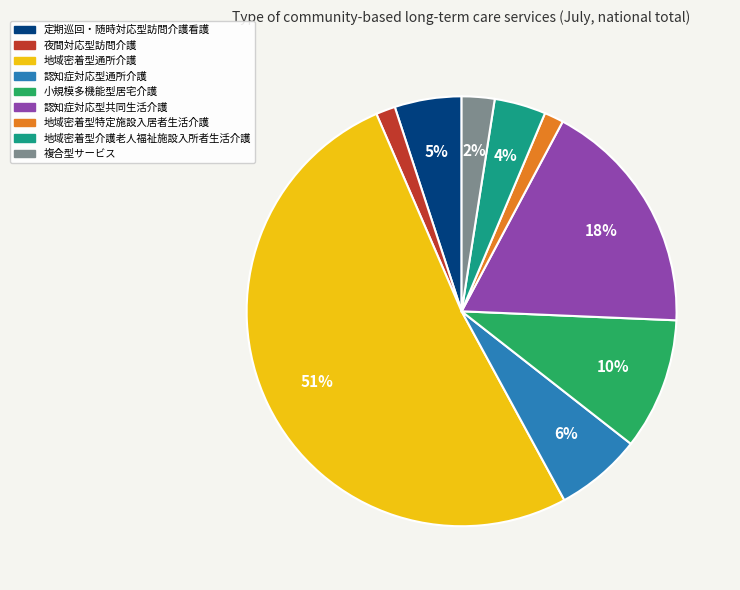

How many slices are in this pie chart?

9